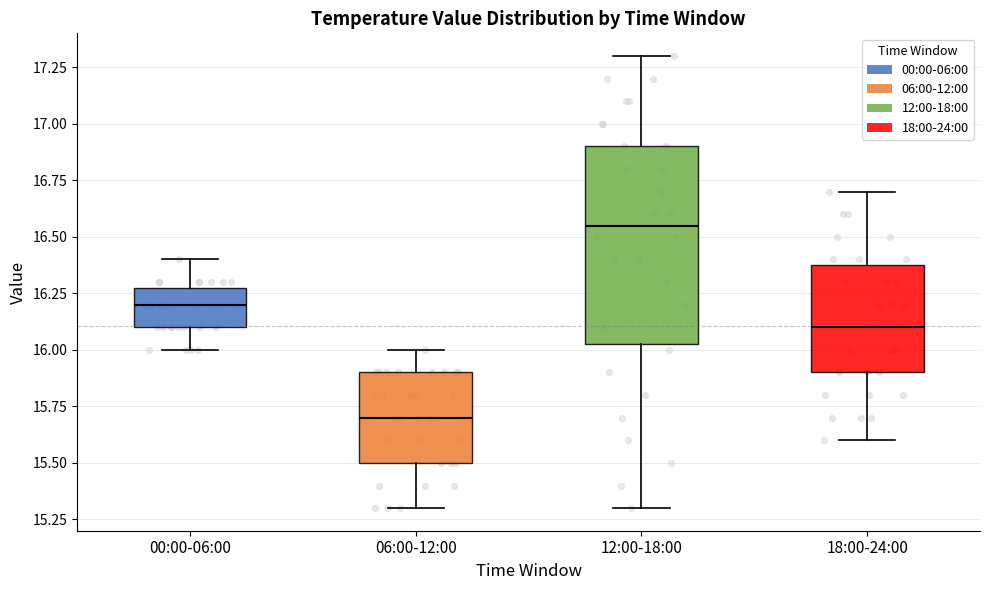

Where does the median line of the box for 06:00-12:00 sit on the y-axis? The values are not printed on the chart, so give them approximately, as read against the axis.

15.70